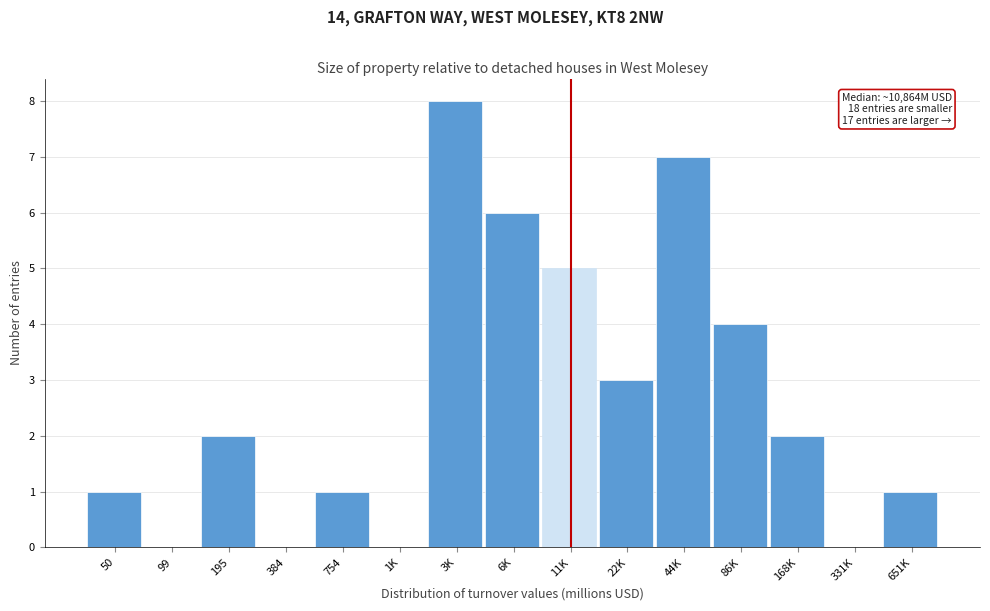

Reading right to left, transcribe all the data shown in this chart.

651K=1	331K=0	168K=2	86K=4	44K=7	22K=3	11K=5	6K=6	3K=8	1K=0	754=1	384=0	195=2	99=0	50=1